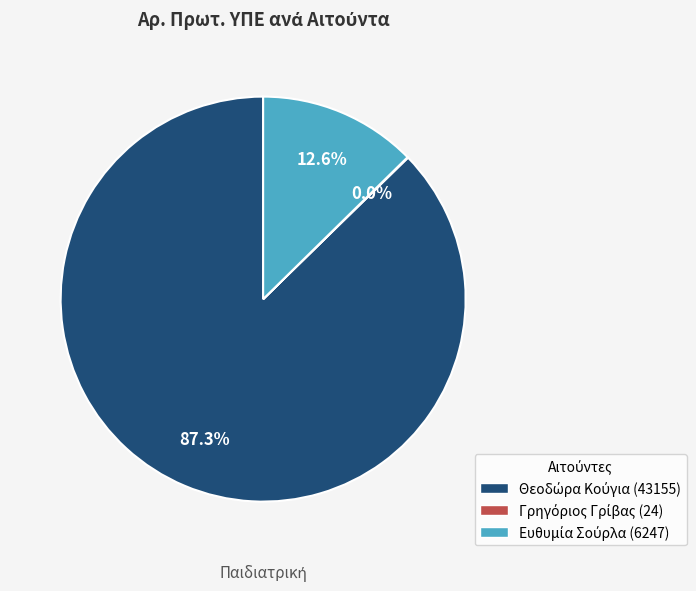

Is there a majority slice in this chart?

Yes